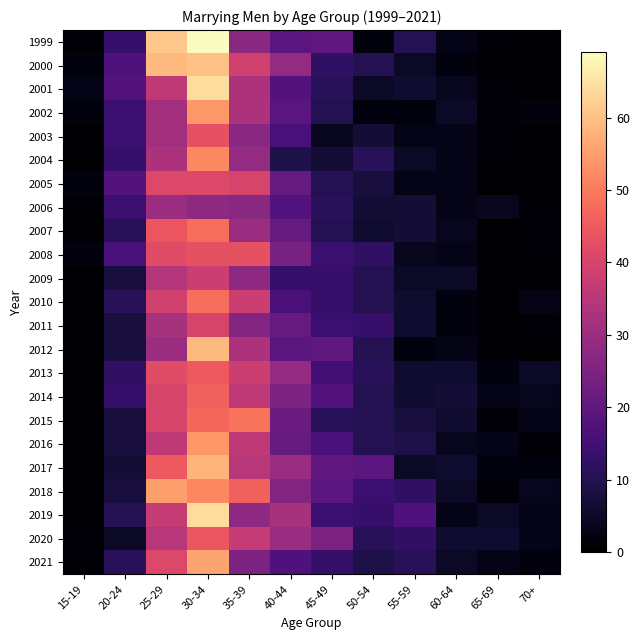

At which category does the chart reach its minimum across all series?

70+